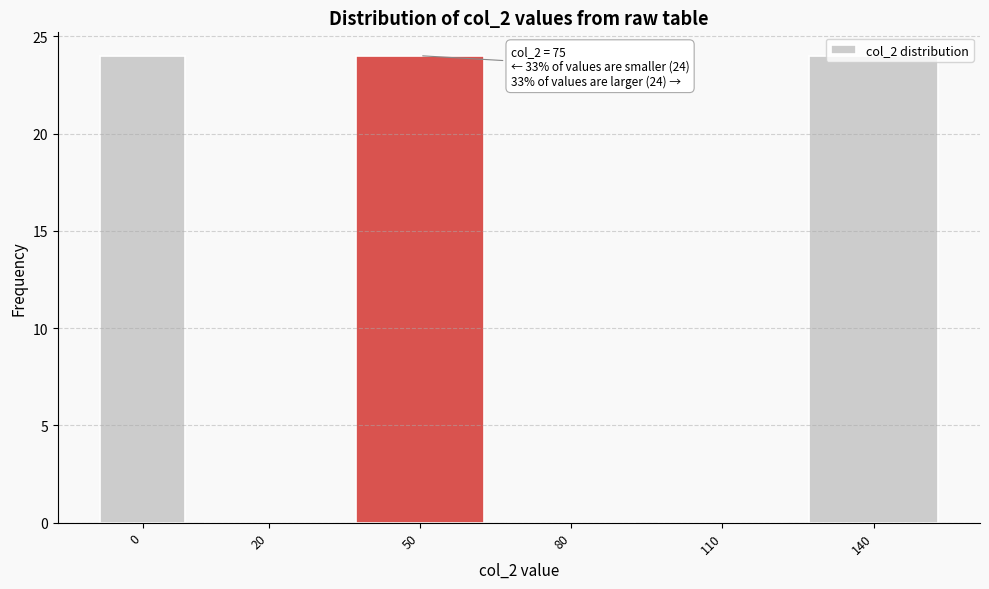

Which has a higher value, 140 or 20?

140